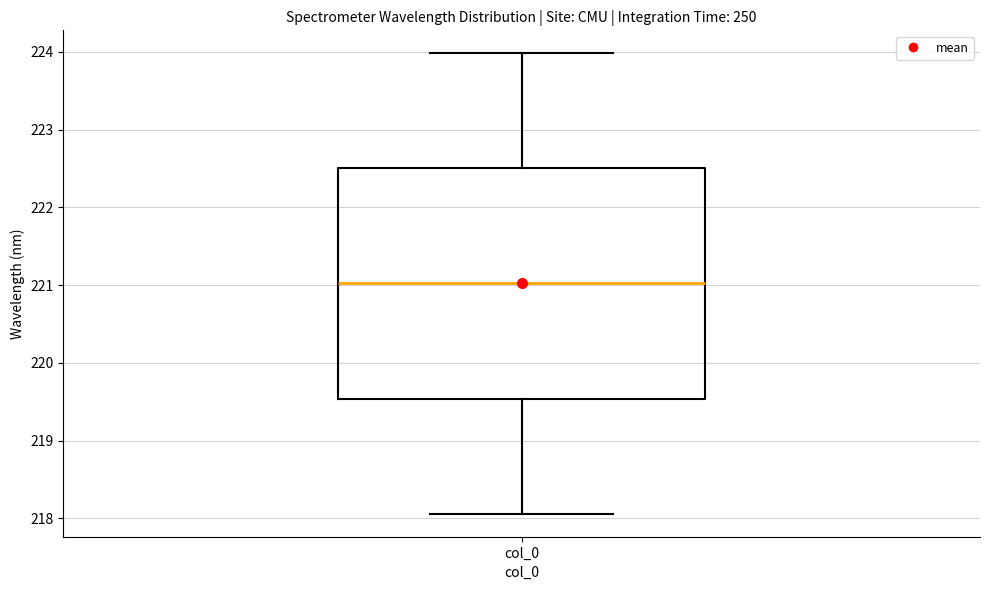

Read this box plot against the y-axis: the position of the median line, the range covered by the box, and the ends of both whiskers. The values are not printed on the chart, so give them approximately, as read against the axis.

median 221.0, box 219.5 to 222.5, whiskers 218.1 to 224.0